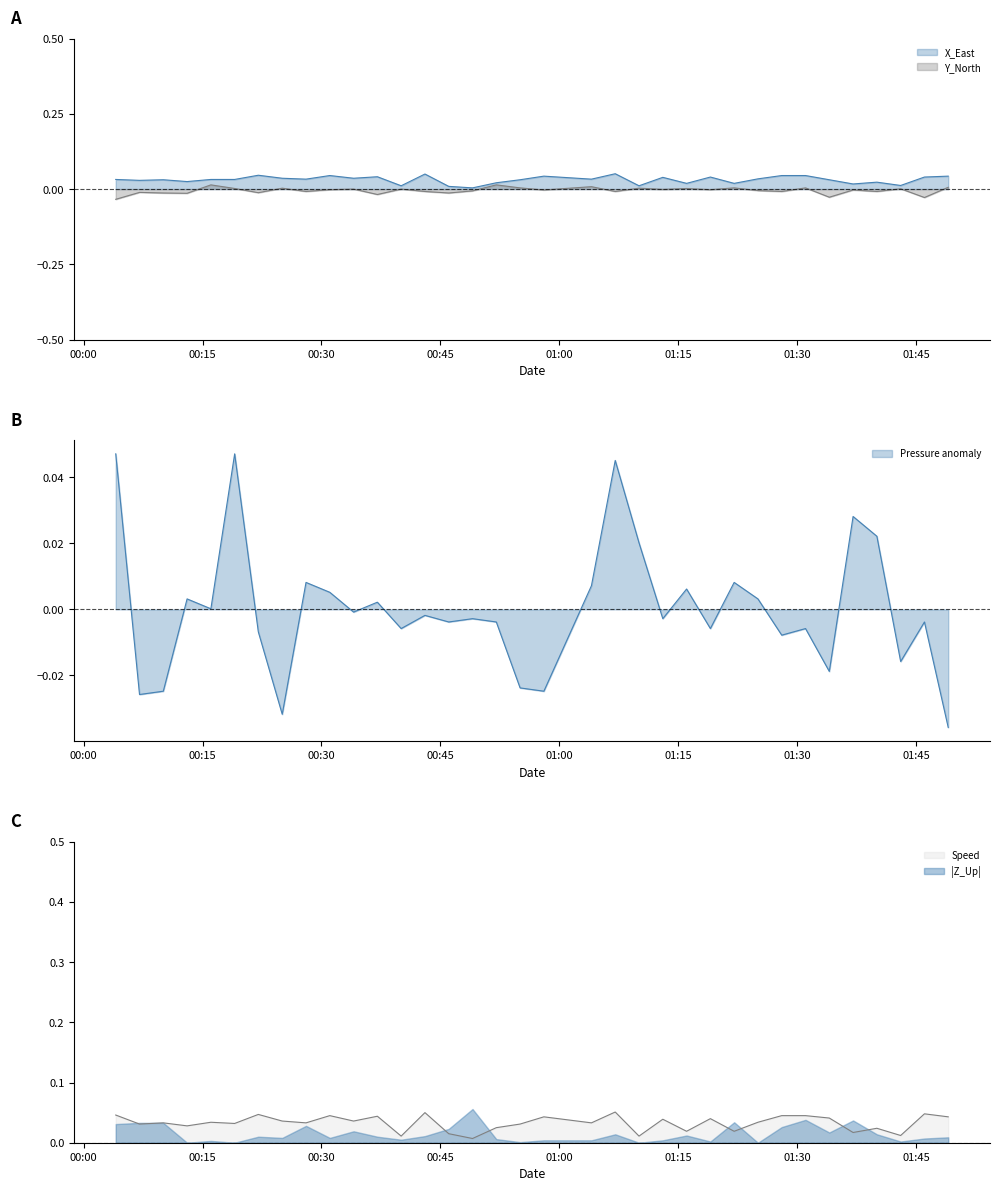

Is the value of Speed at 24 greater than the value of Y_North at 26?

Yes